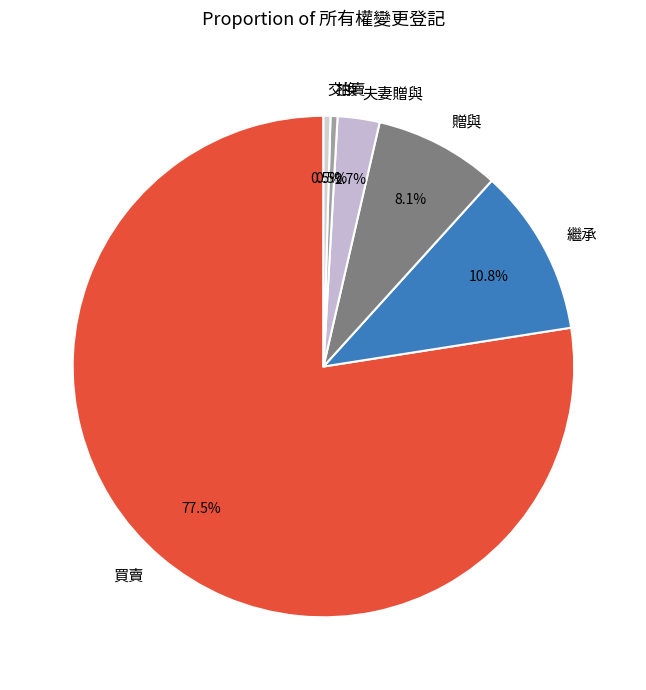

To the nearest percent, what is the combined percentage of 拍賣 and 買賣?

78%